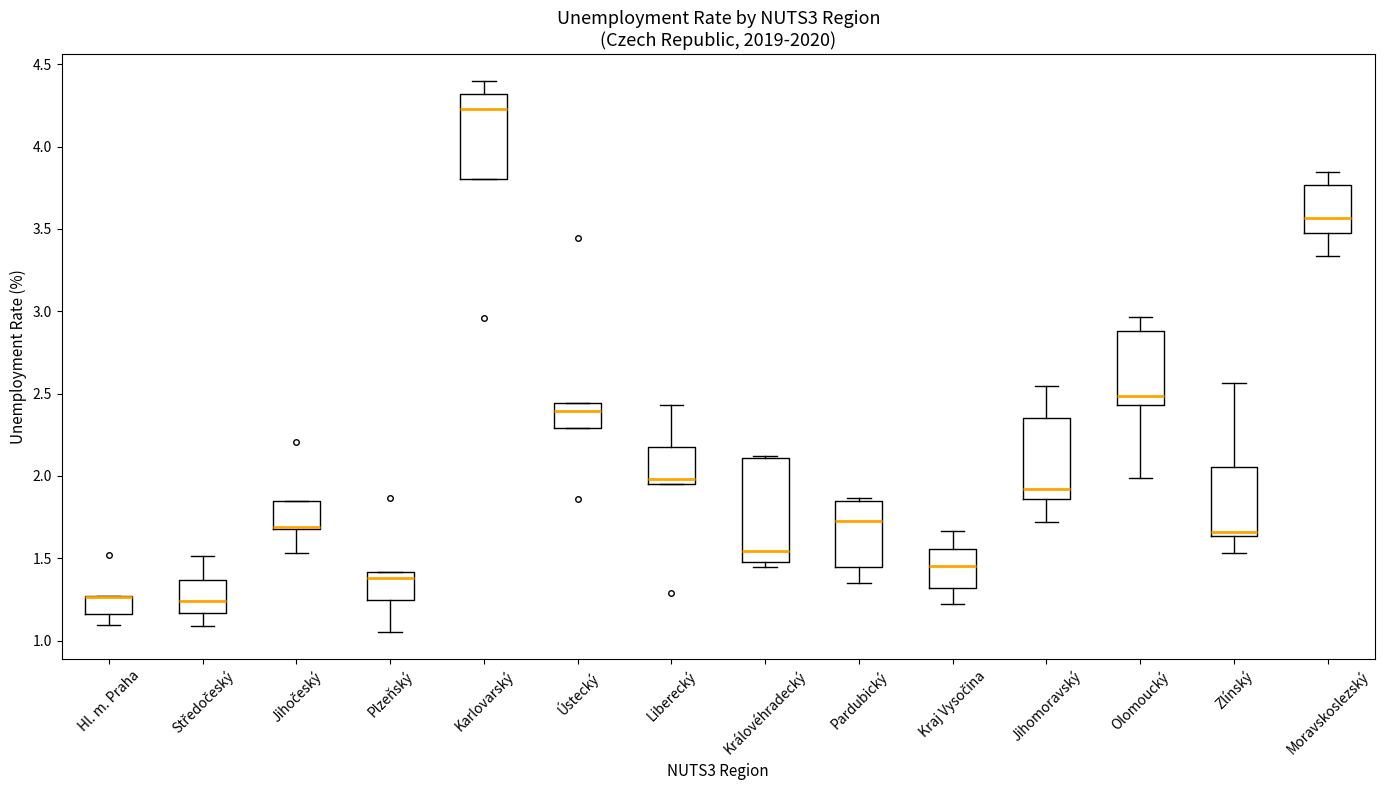

Where is the upper edge of the box for Zlínský on the y-axis? The values are not printed on the chart, so give them approximately, as read against the axis.

2.05